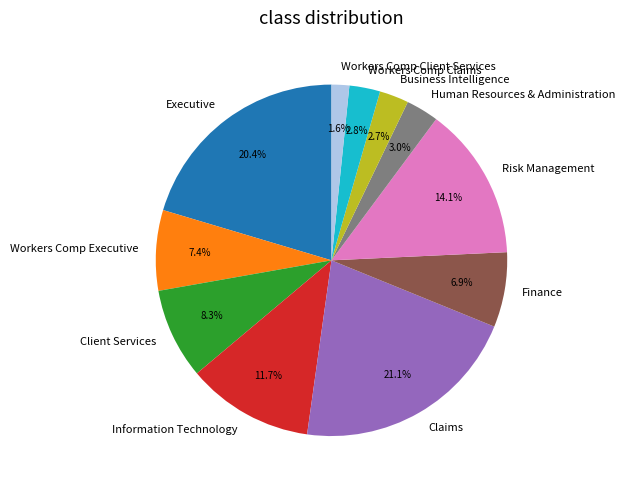

What percentage do Workers Comp Executive and Executive together represent?

27.8%